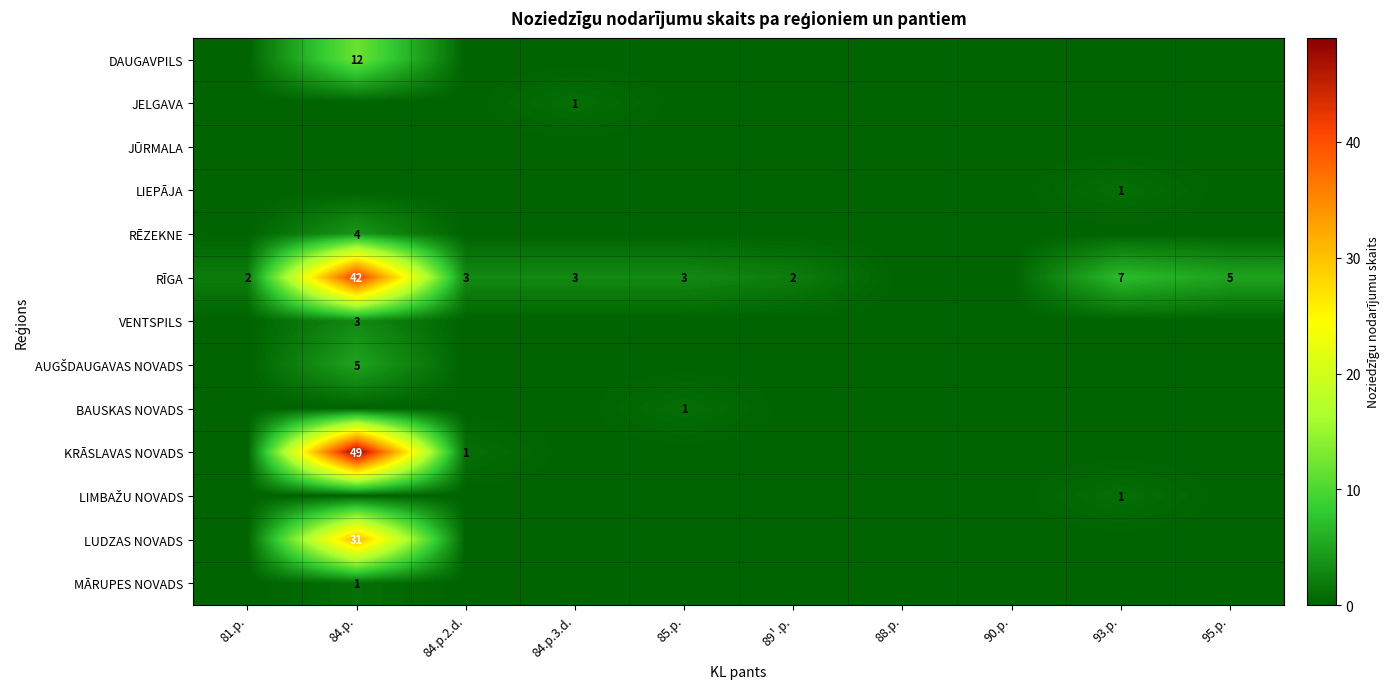

Which series has the largest total across all categories?

RĪGA